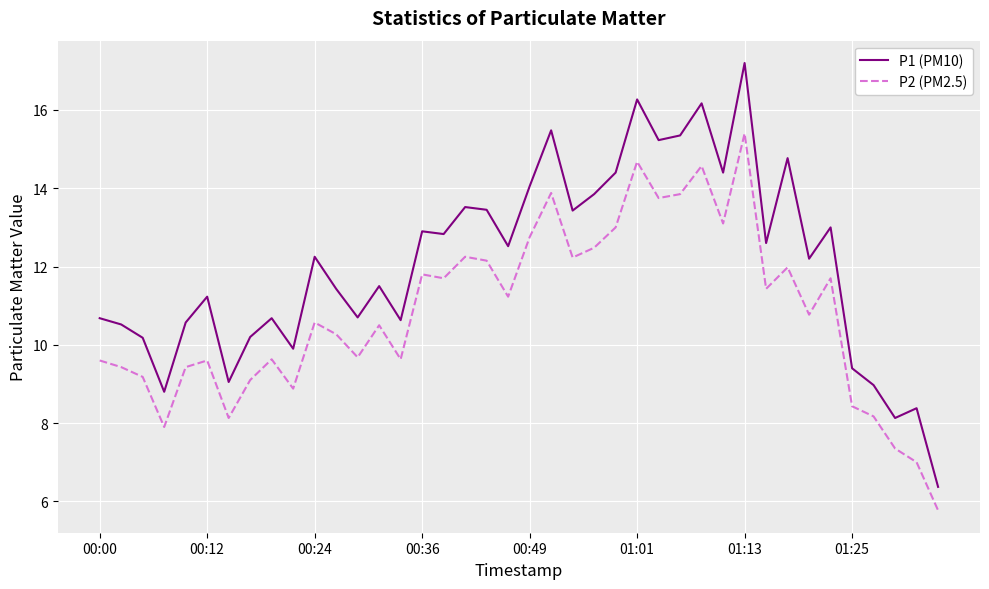

Which series has the largest range (max minus min)?

P1 (PM10)